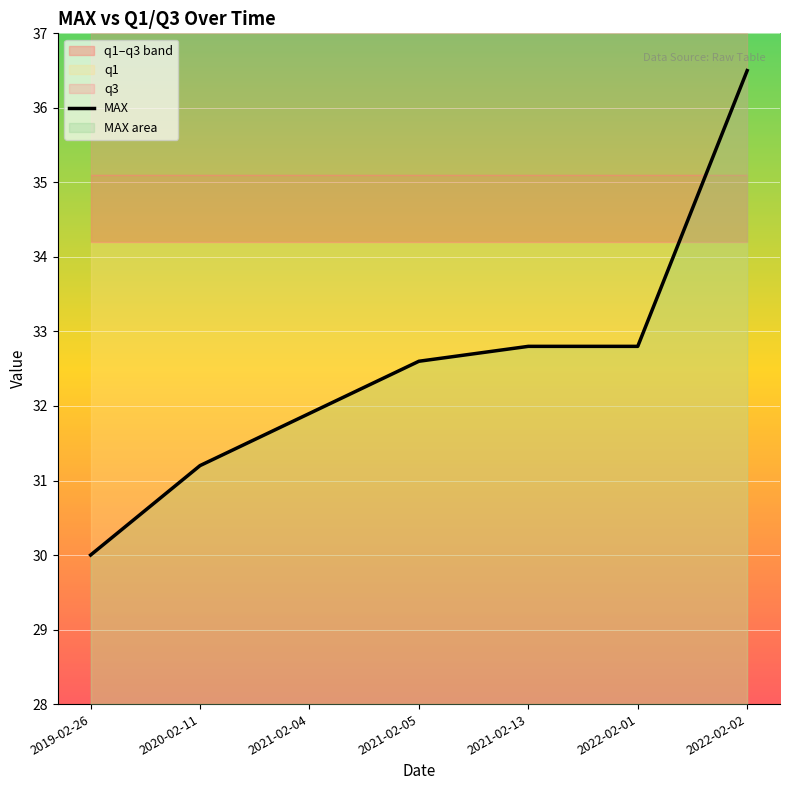

How many lines are shown in the chart?

1